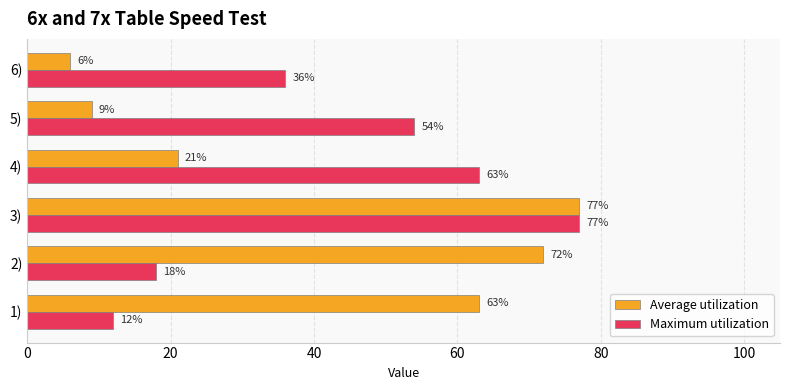

Is the value of Maximum utilization at 2) greater than the value of Average utilization at 6)?

Yes